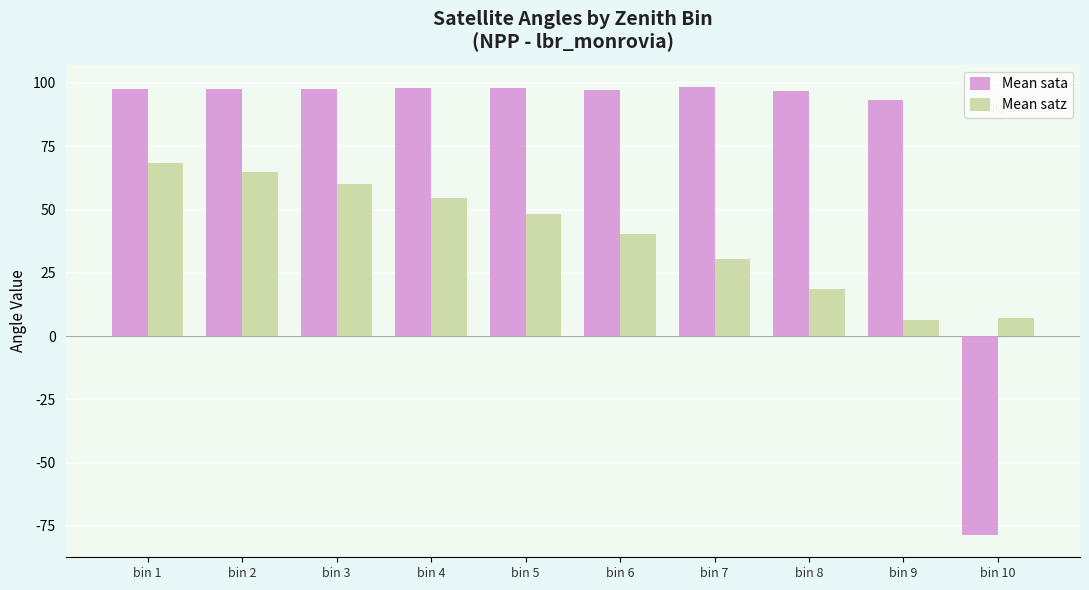

How many bars are there in total?

20